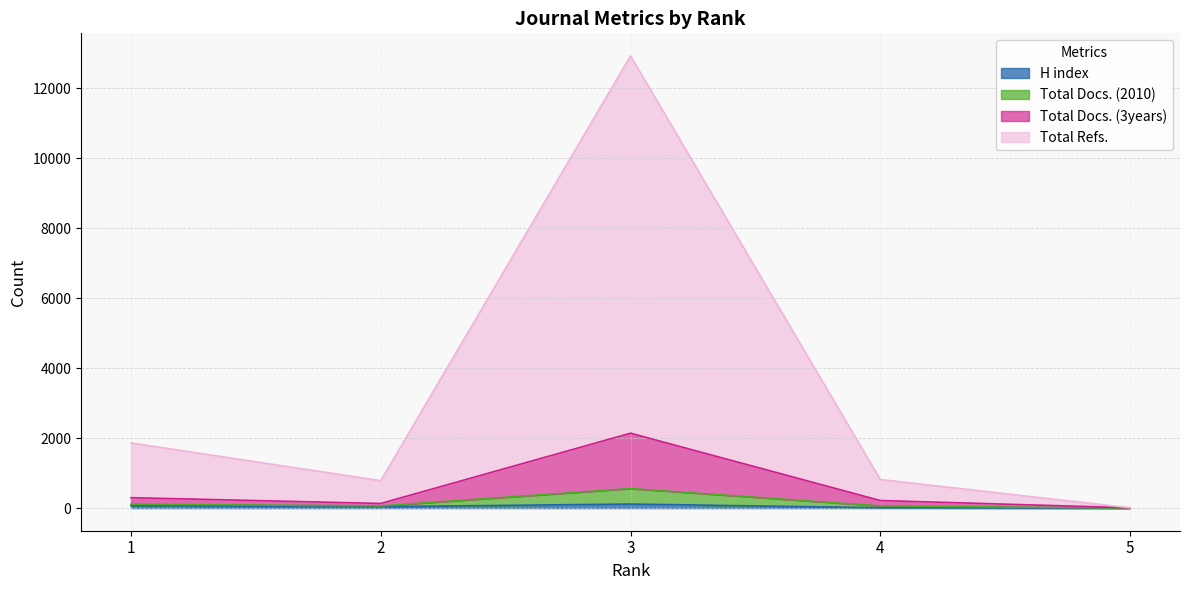

Where is the first local maximum for H index?

3